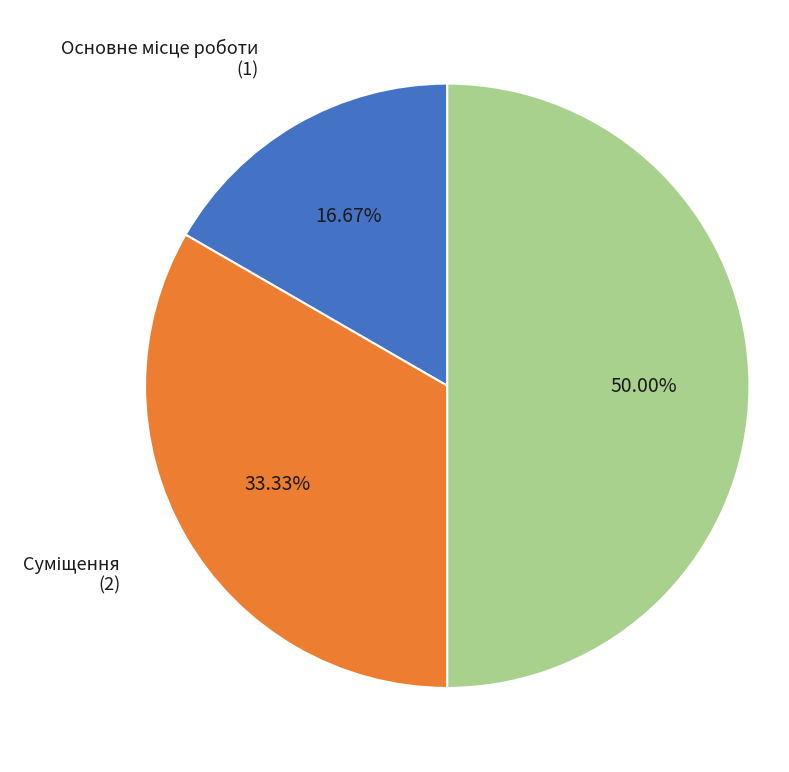

Approximately how many times larger is the value at Сумісництво compared to Основне місце роботи?

3.0